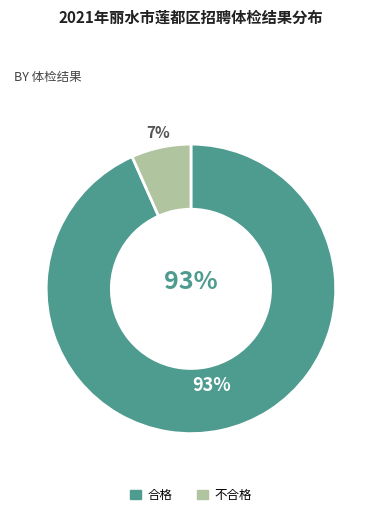

What is the smallest slice in the pie chart?

不合格